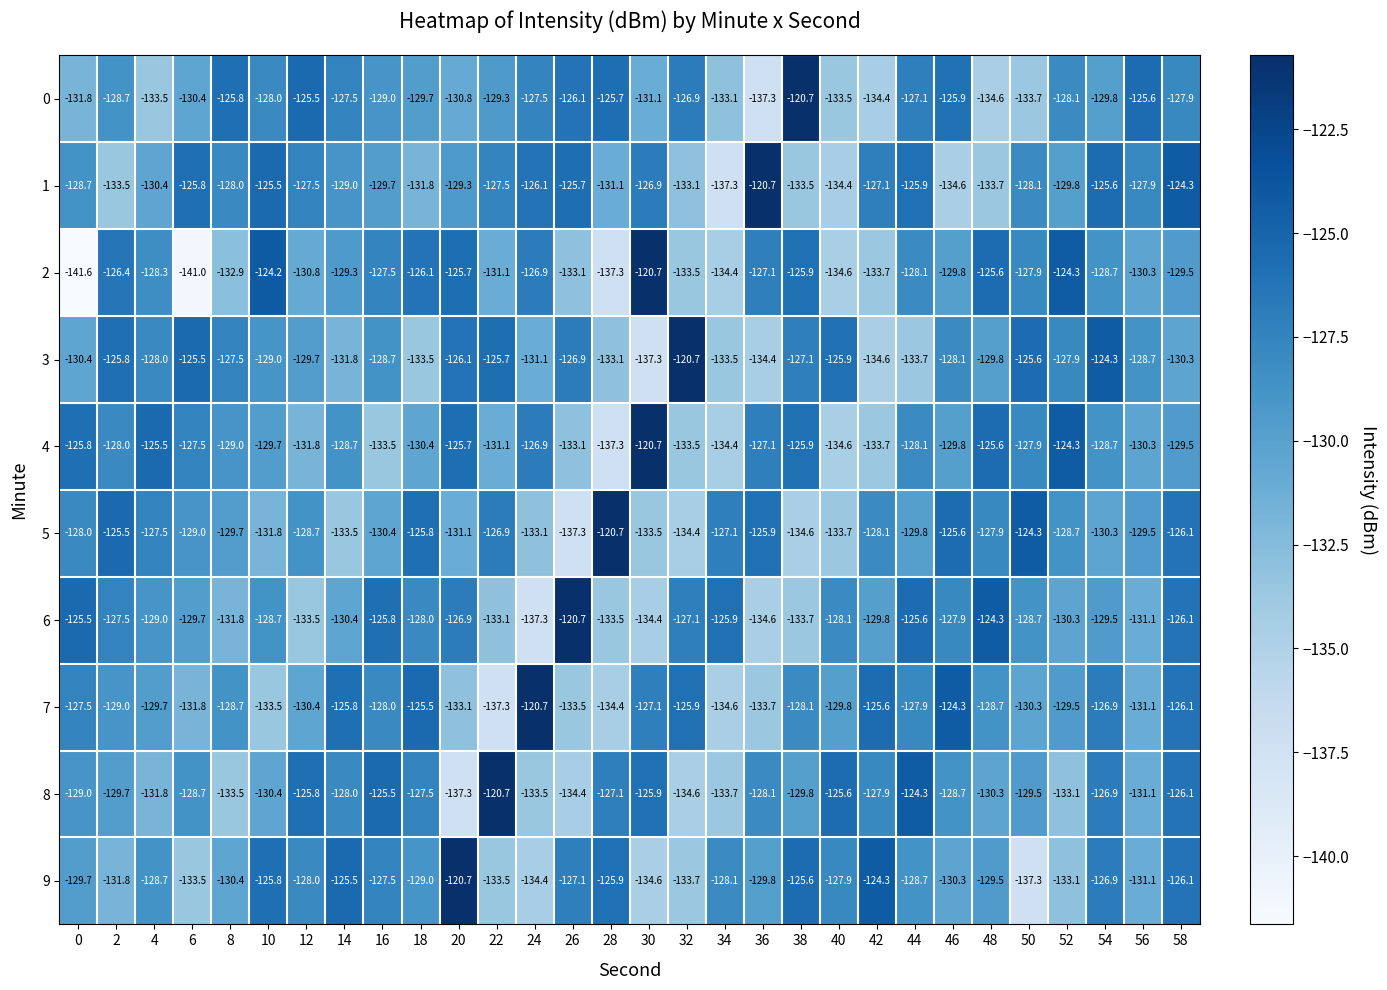

At how many categories does at least one series exceed -139?

30